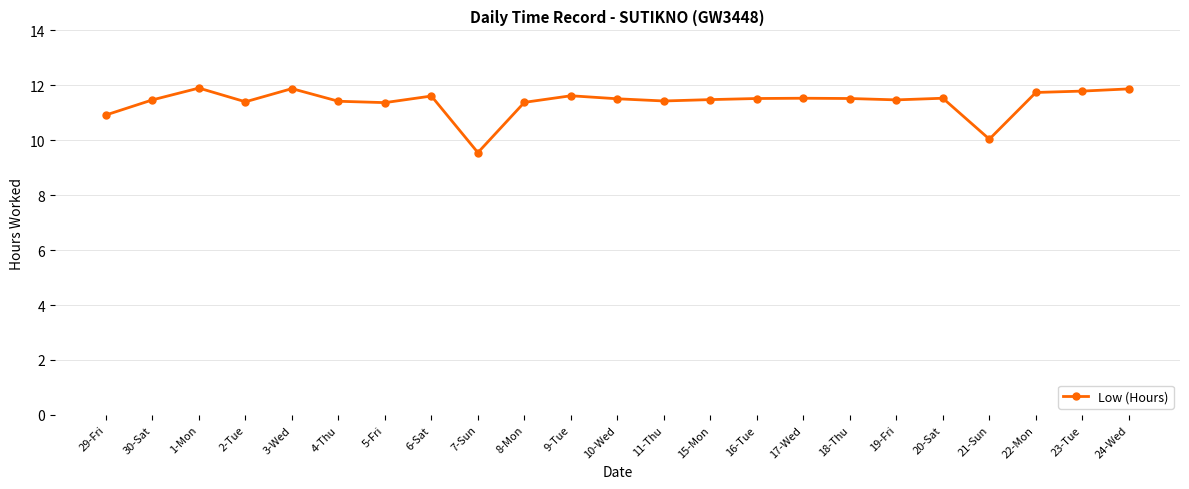

What is the difference between the values at 1-Mon and 21-Sun?

1.9